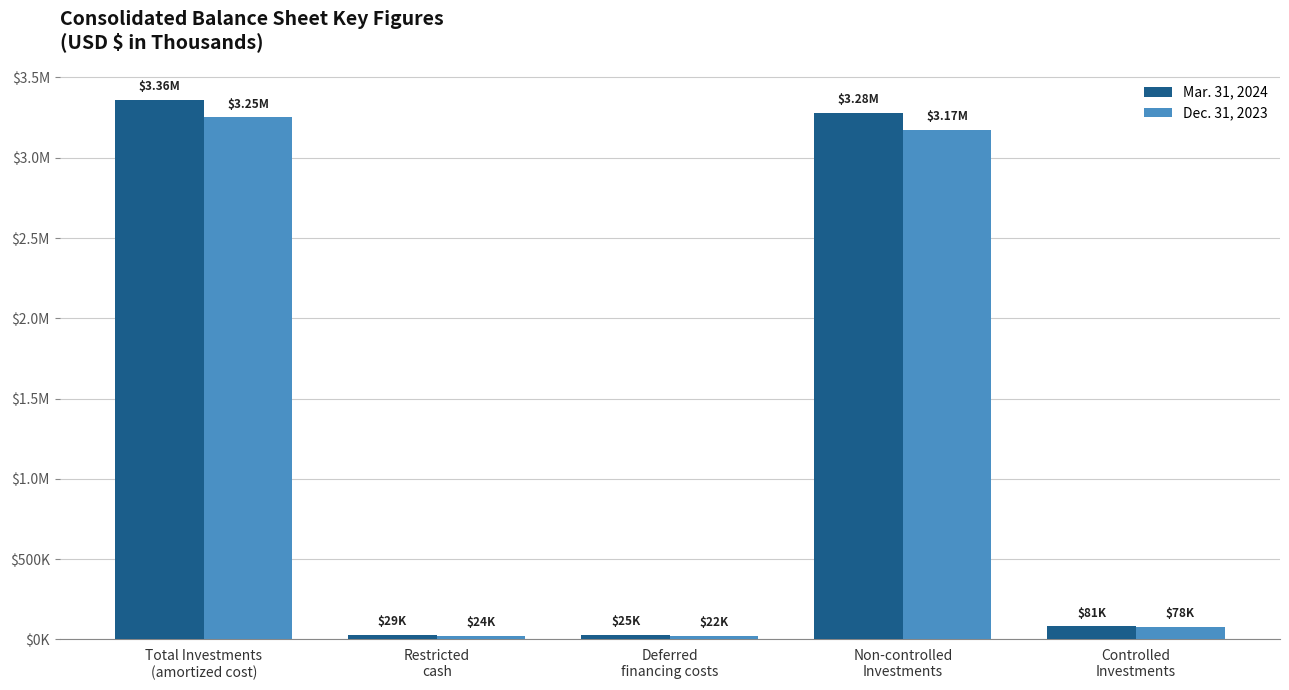

What are all the series names shown in the legend?

Mar. 31, 2024, Dec. 31, 2023